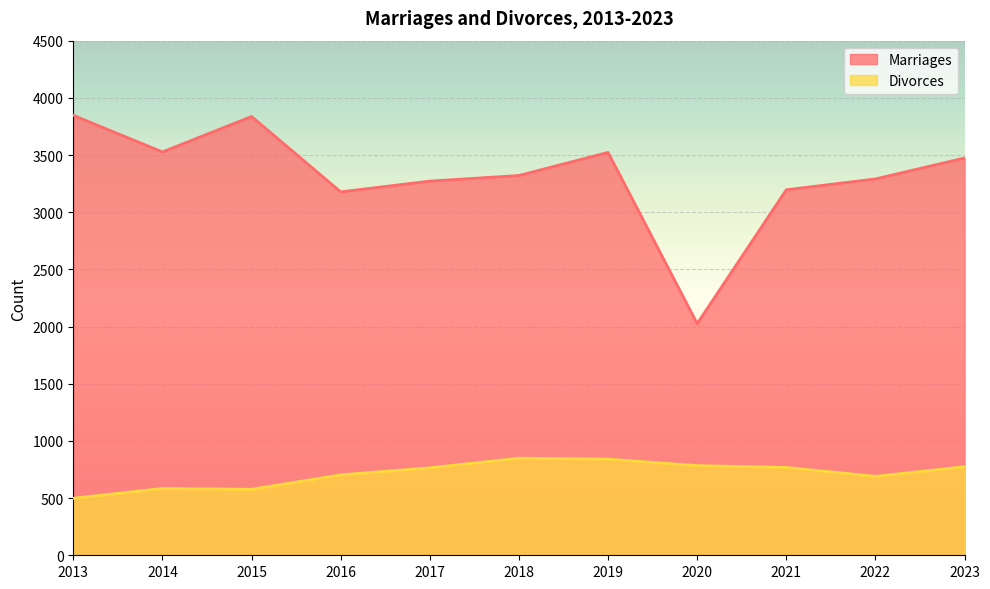

At which category does the chart reach its minimum across all series?

2013